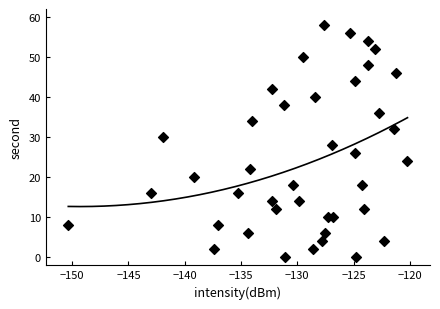

What is the range of Y values (max minus min)?

58